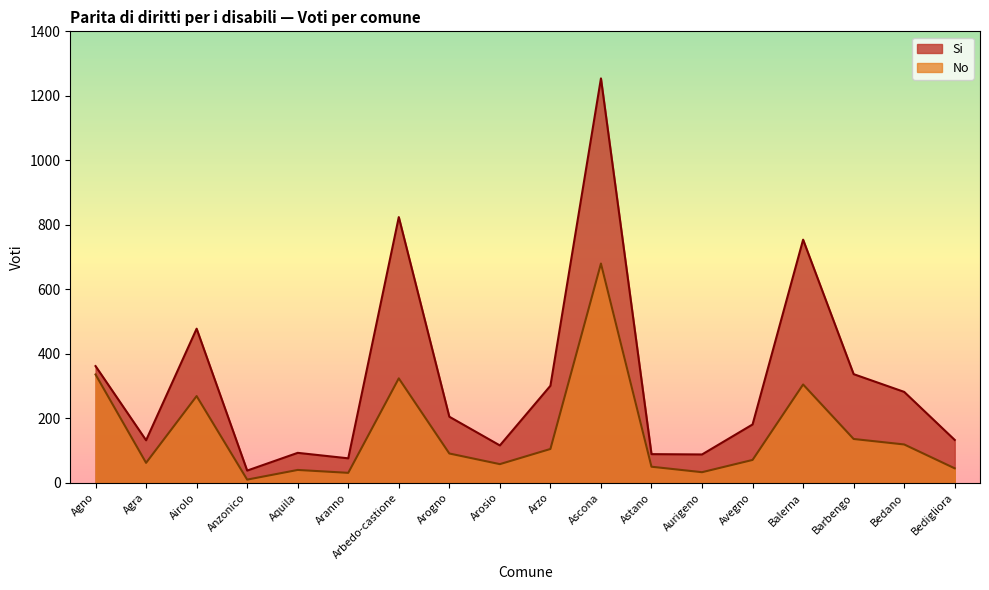

Which series has the widest spread of values?

Si